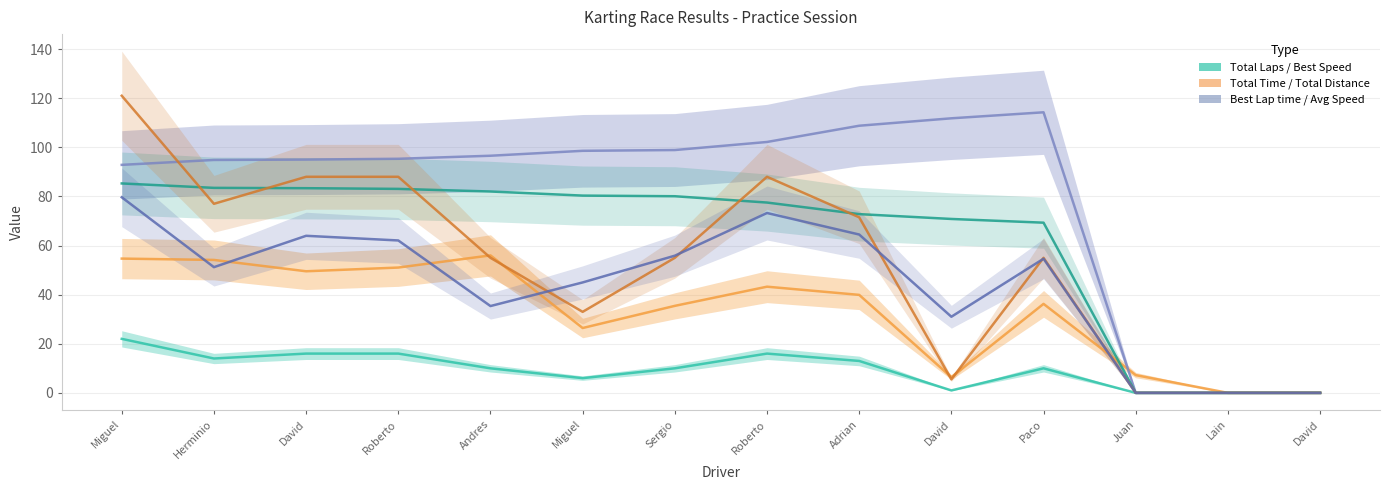

Rank the series at Miguel from highest to lowest value.

Total Distance, Best Lap time, Best Speed, Average Speed, Total Time, Total Laps